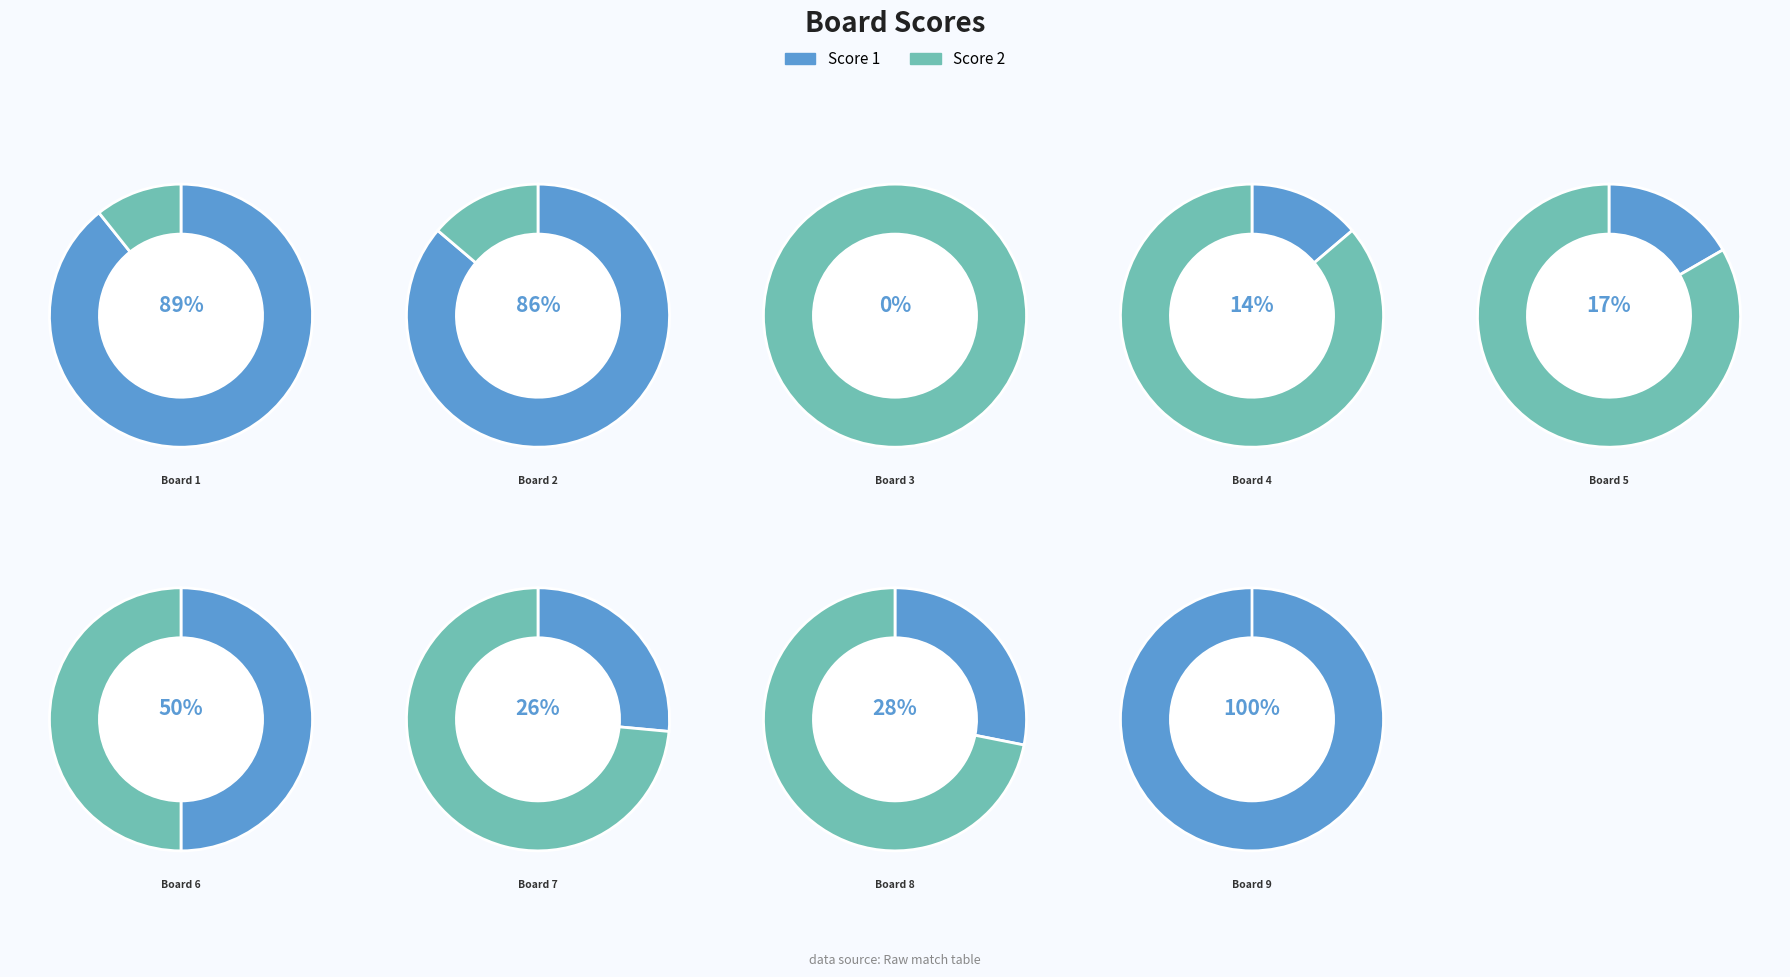

The Khan Abdul
(Board 9) slice represents 32% of the pie. True or false?

False